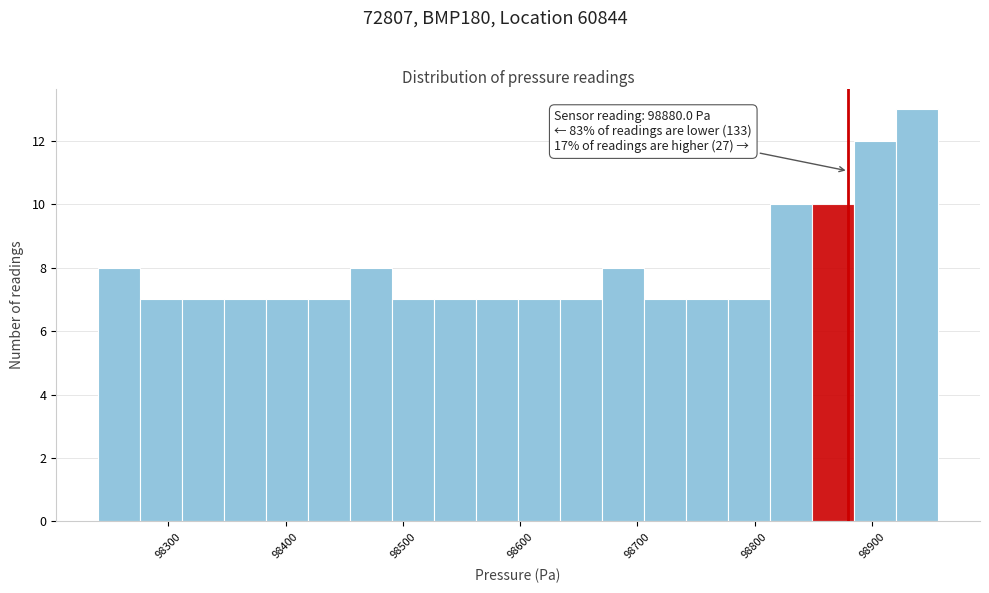

Around what value on the x-axis is the tallest bar? Give the approximate position of its centre, as read against the axis.

98940